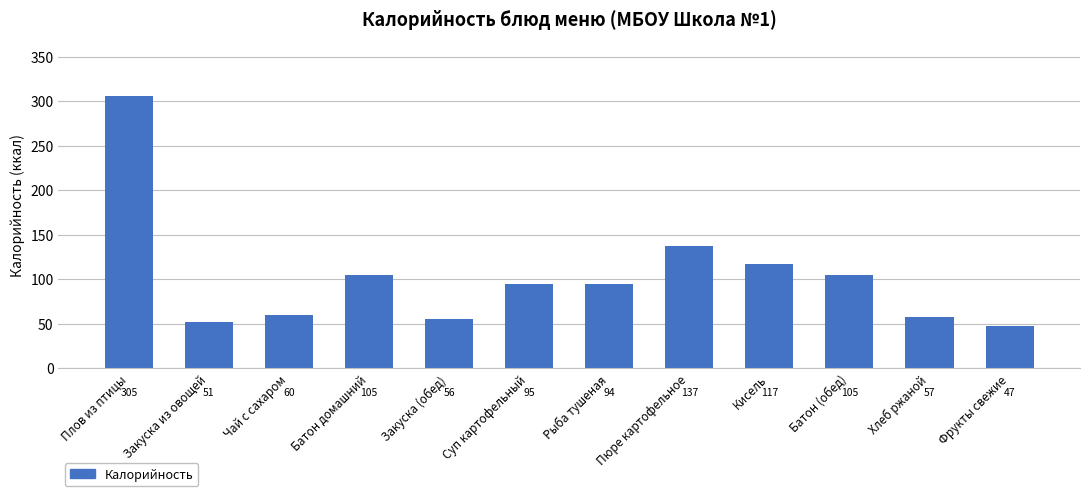

How many bars are there in total?

12